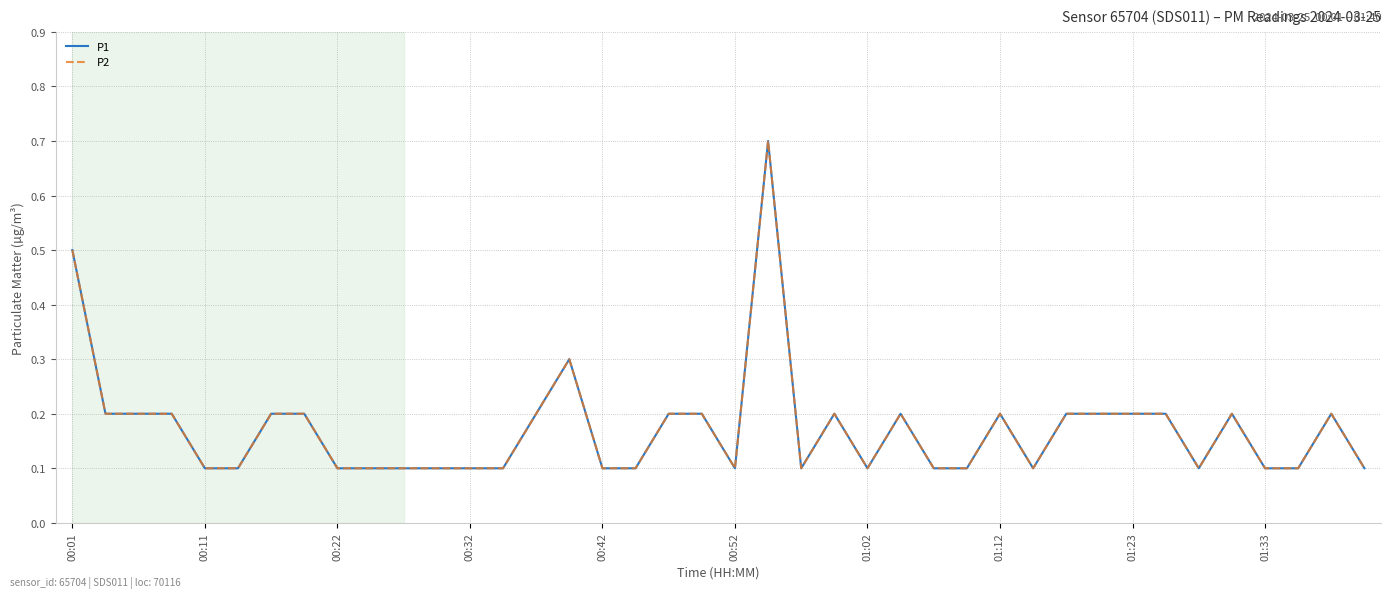

Does the chart display data point markers on the line(s)?

No